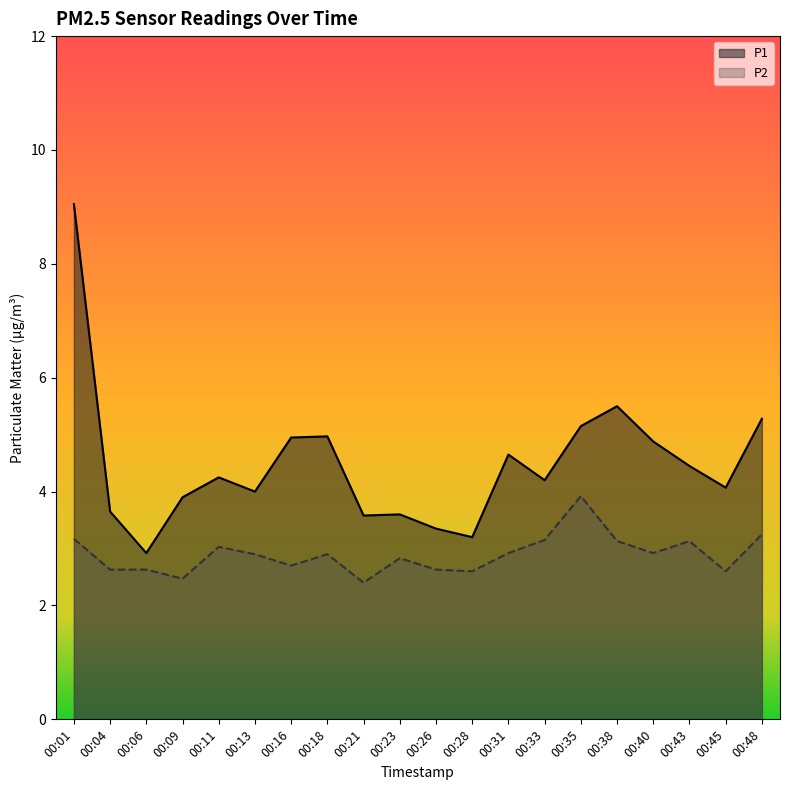

How many lines are shown in the chart?

2